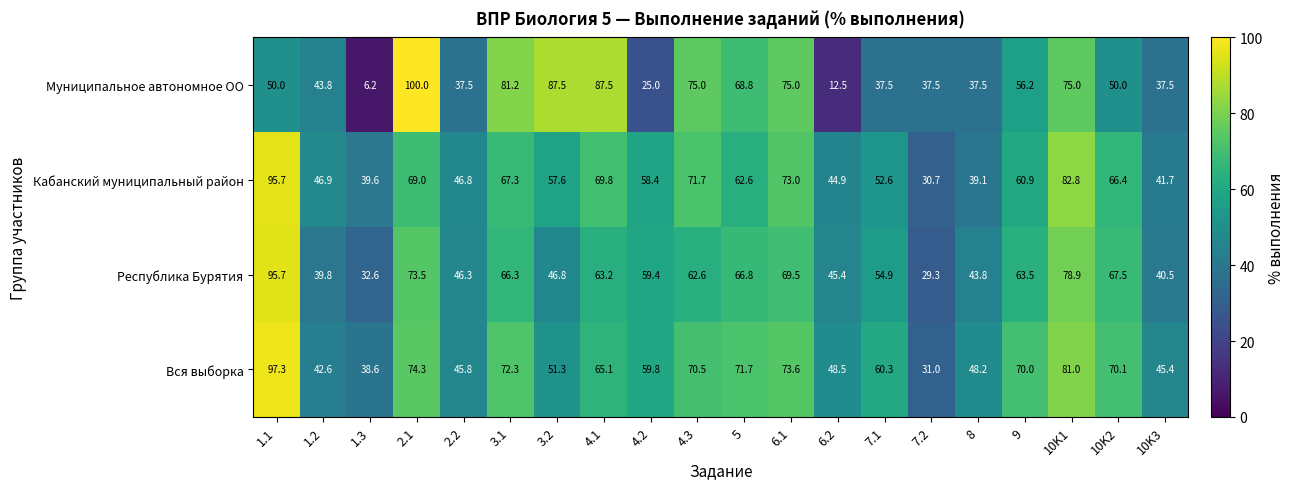

Which series has the largest total across all categories?

Вся выборка